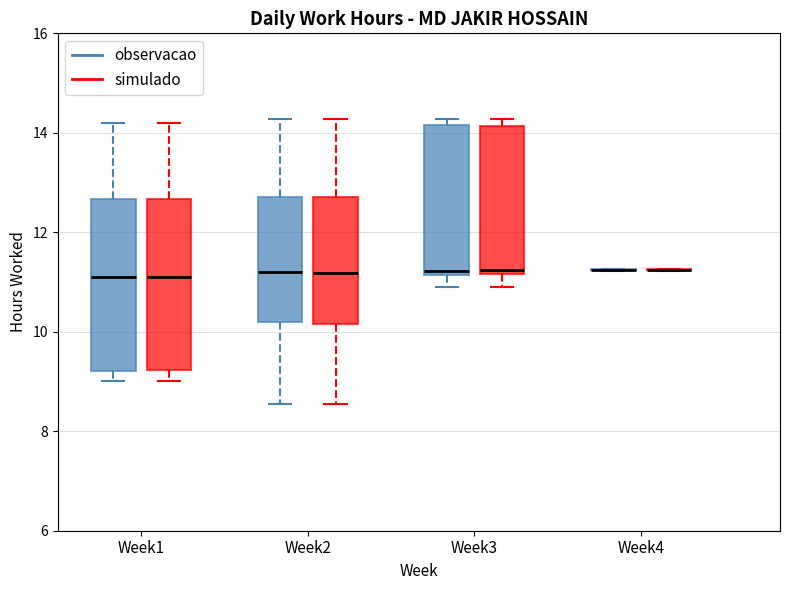

Reading left to right, transcribe this box plot: for each box, give where its median line is, the range the box spans, and where its two whiskers end, as read against the y-axis. The values are not printed on the chart, so give them approximately, as read against the axis.

Week1 (observacao): median 11.2, box 9.2 to 12.6, whiskers 9.0 to 14.2
Week1 (simulado): median 11.2, box 9.2 to 12.6, whiskers 9.0 to 14.2
Week2 (observacao): median 11.2, box 10.2 to 12.8, whiskers 8.6 to 14.2
Week2 (simulado): median 11.2, box 10.2 to 12.8, whiskers 8.6 to 14.2
Week3 (observacao): median 11.2 (just above the box's lower edge), box 11.2 to 14.2, whiskers 10.8 to 14.2 (just above the box's upper edge)
Week3 (simulado): median 11.2 (just above the box's lower edge), box 11.2 to 14.2, whiskers 10.8 to 14.2 (just above the box's upper edge)
Week4 (observacao): box collapsed to a line at 11.2, whiskers 11.2 to 11.2
Week4 (simulado): box collapsed to a line at 11.2, whiskers 11.2 to 11.2